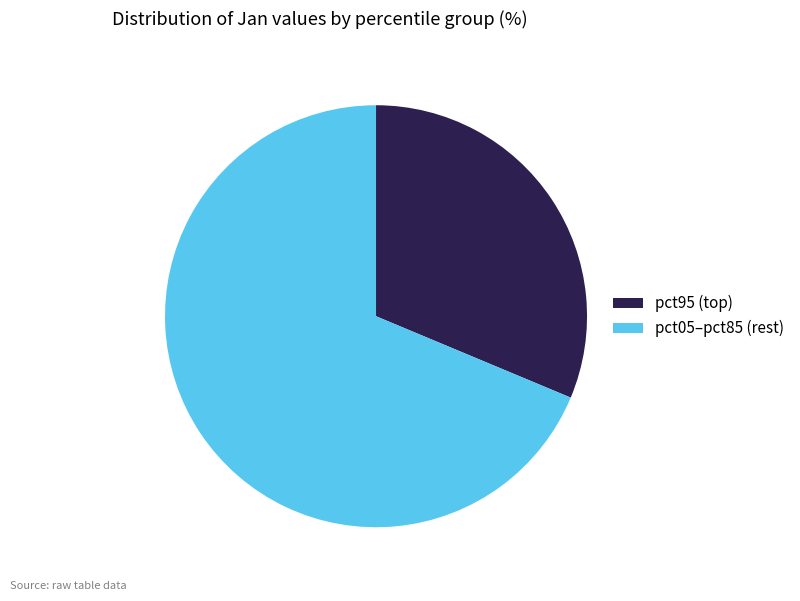

Rank the categories by value from lowest to highest.

pct95 (top), pct05–pct85 (rest)